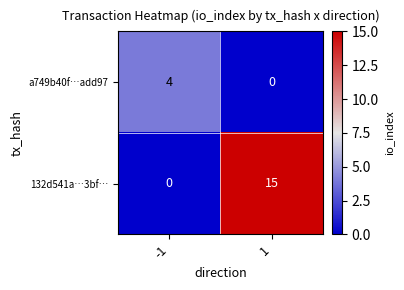

Reading left to right, transcribe all the data shown in this chart.

a749b40f…add97: 4	0
132d541a…3bf…: 0	15